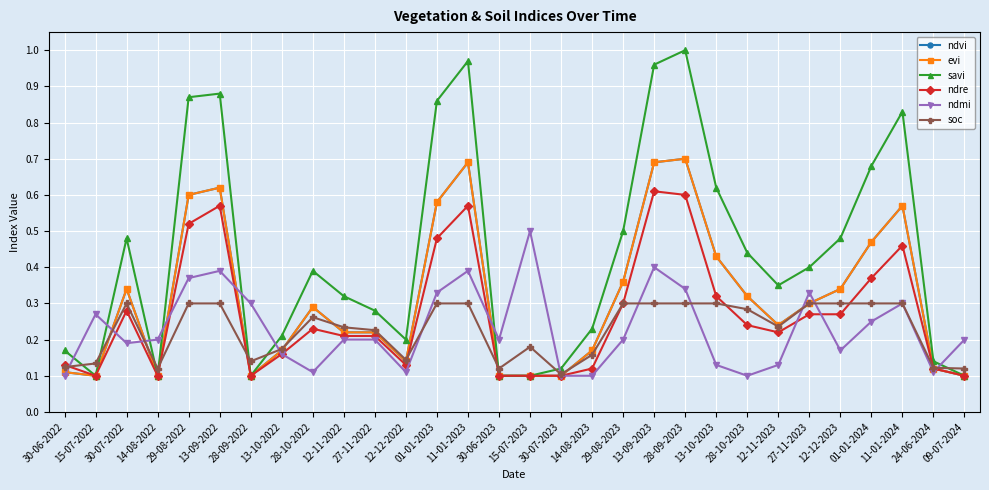

Which has a higher value, 14-08-2023 or 13-09-2022?

13-09-2022